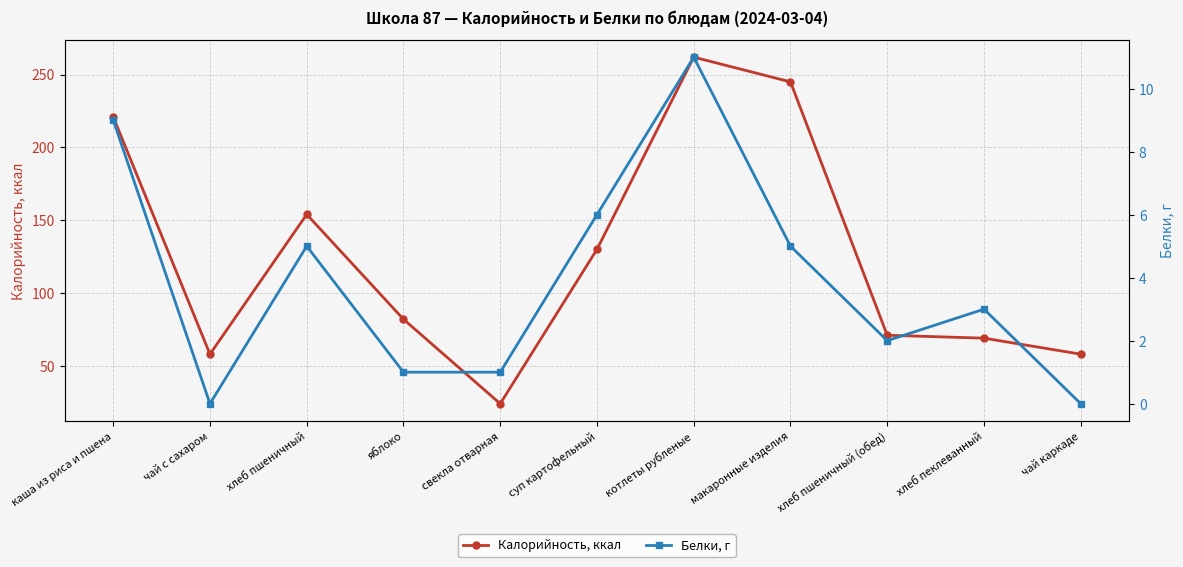

Where is Белки, г nearest to the value 5?

хлеб пшеничный